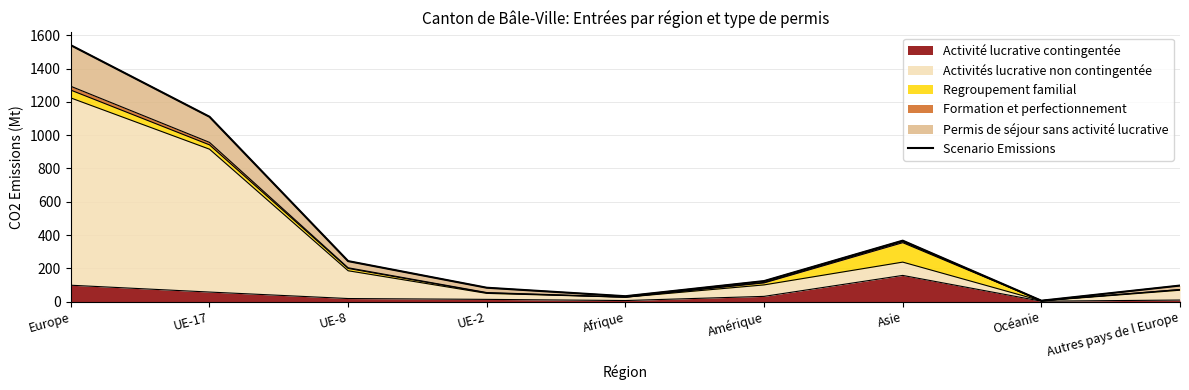

What is the change in value from UE-2 to Afrique?

-51